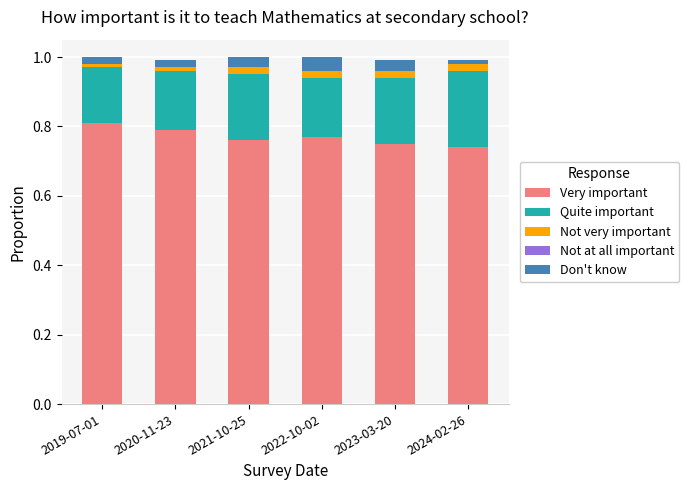

Is it true that Very important equals 0.4 at 2023-03-20?

False